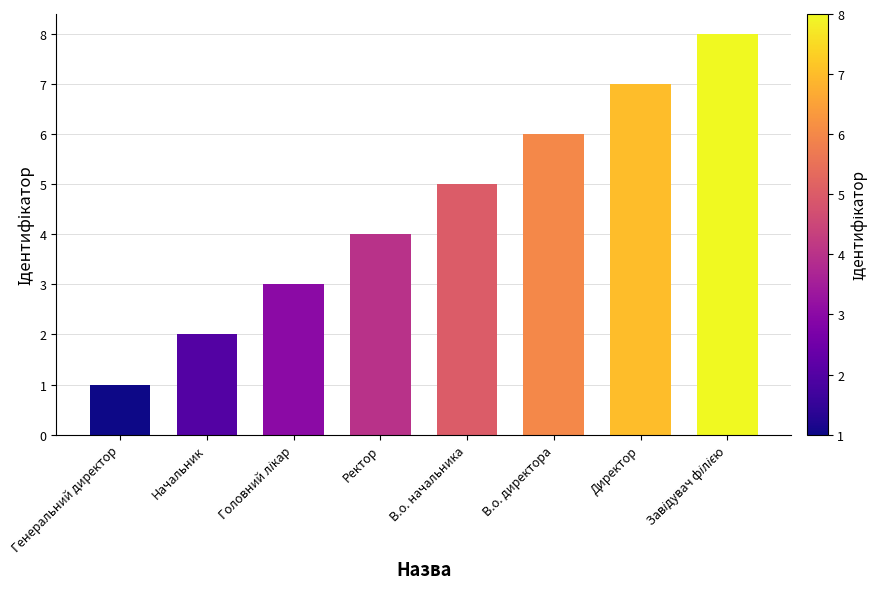

What position from the left is В.о. директора?

6